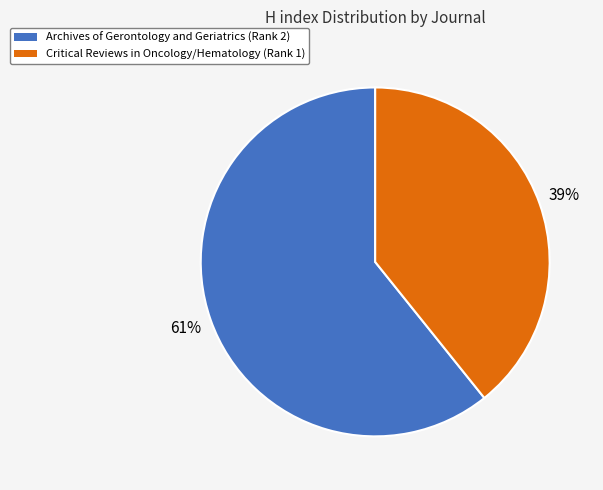

Combined, do Critical Reviews in Oncology/Hematology (Rank 1) and Archives of Gerontology and Geriatrics (Rank 2) account for over 50%?

Yes